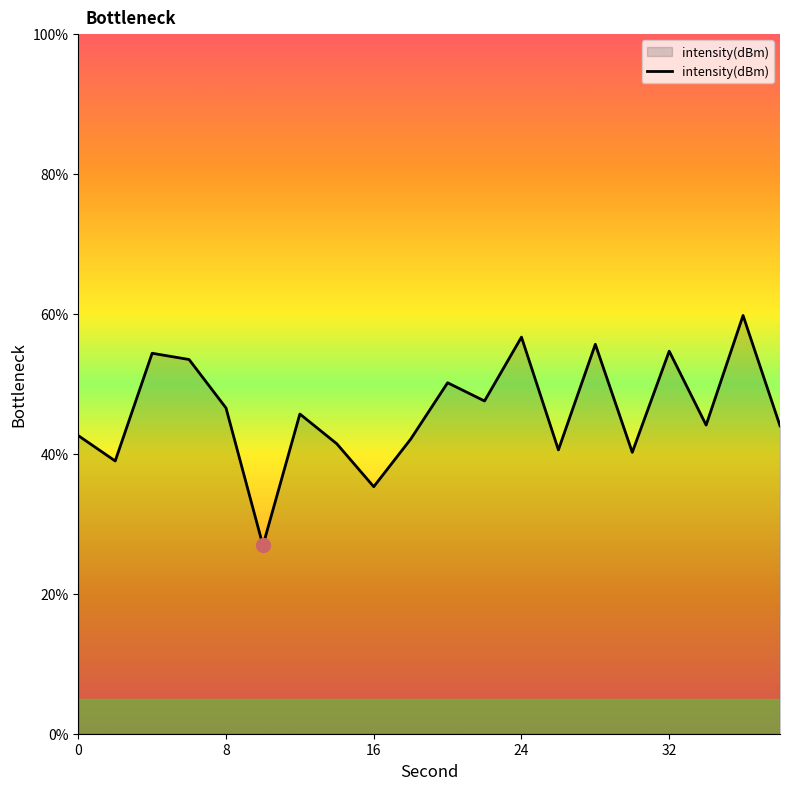

What is the smallest value displayed?

26.9